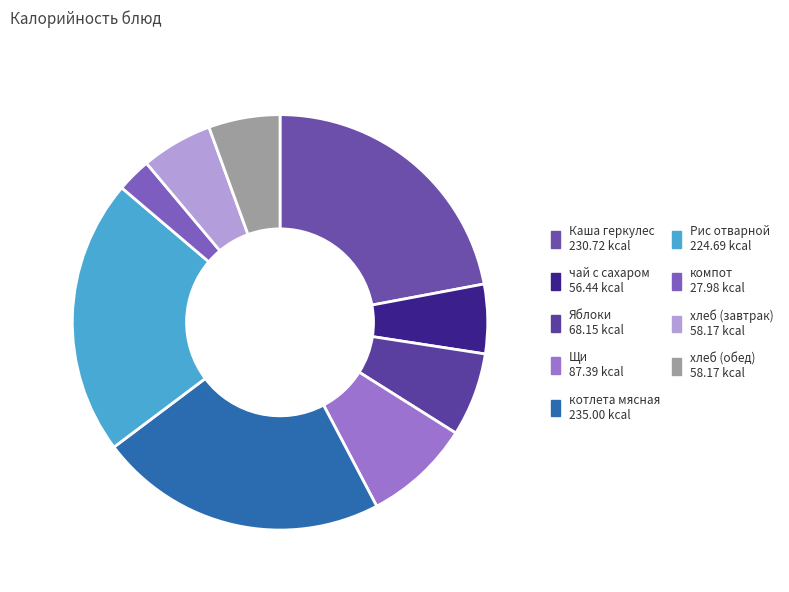

To the nearest percent, what percentage of the pie is хлеб (обед)?

6%